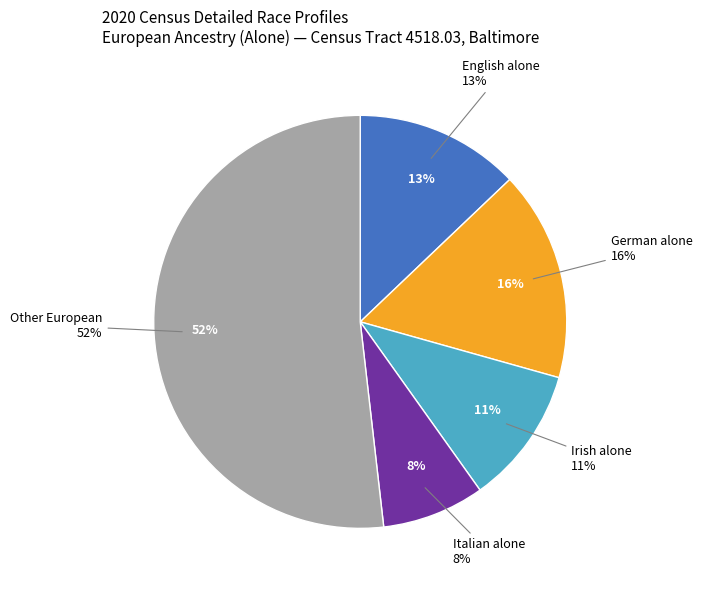

Count the number of slices in the pie.

8